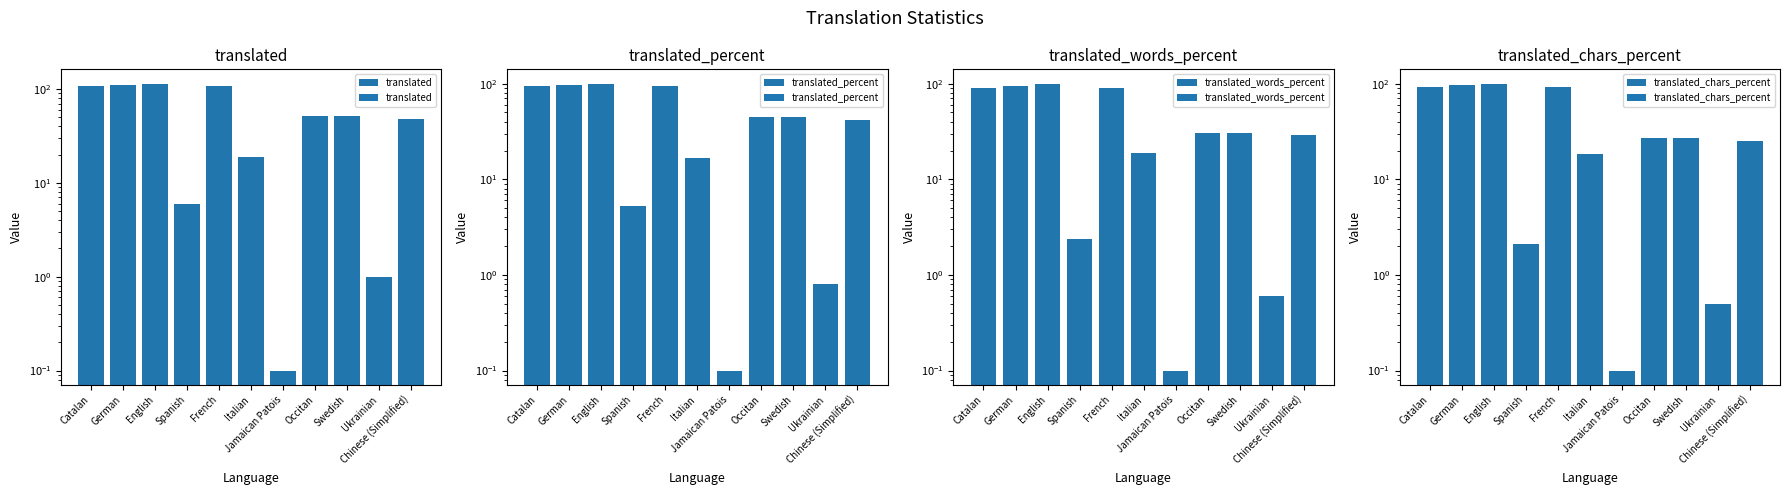

What are all the series names shown in the legend?

translated, translated_percent, translated_words_percent, translated_chars_percent